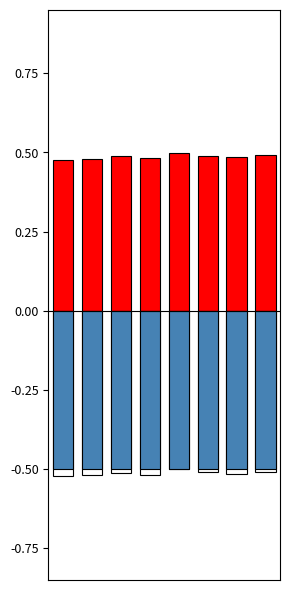

Reading left to right, transcribe all the data shown in this chart.

Female: 0=0.5	1=0.5	2=0.5	3=0.5	4=0.5	5=0.5	6=0.5	7=0.5
Male (white): 0=-0.5	1=-0.5	2=-0.5	3=-0.5	4=-0.5	5=-0.5	6=-0.5	7=-0.5
Male (blue): 0=-0.5	1=-0.5	2=-0.5	3=-0.5	4=-0.5	5=-0.5	6=-0.5	7=-0.5